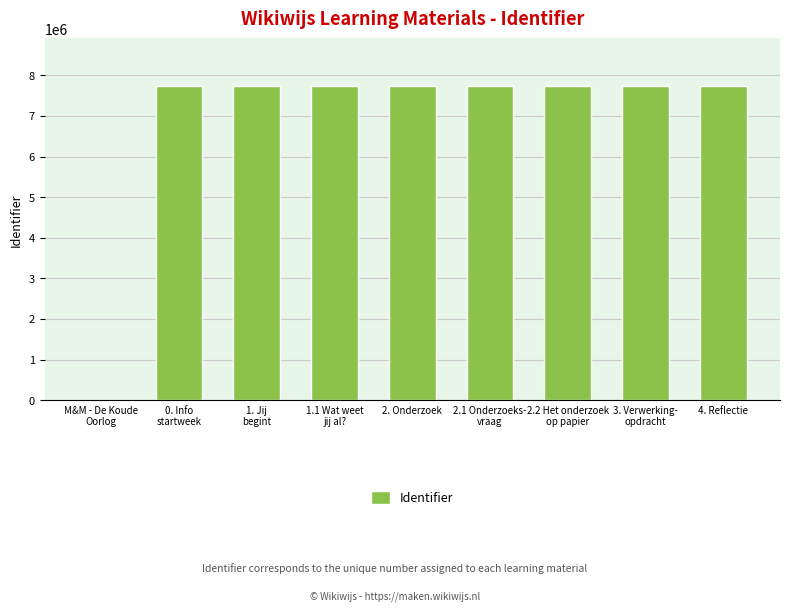

What is the sum of the values at 2. Onderzoek and 4. Reflectie?

15491676